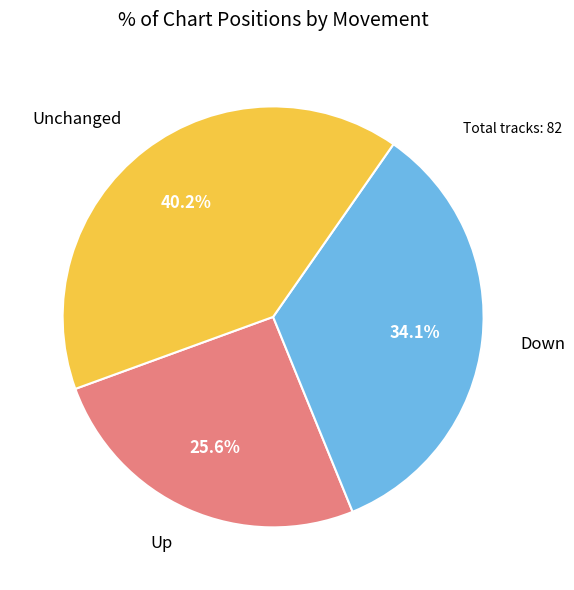

Count the number of slices in the pie.

3